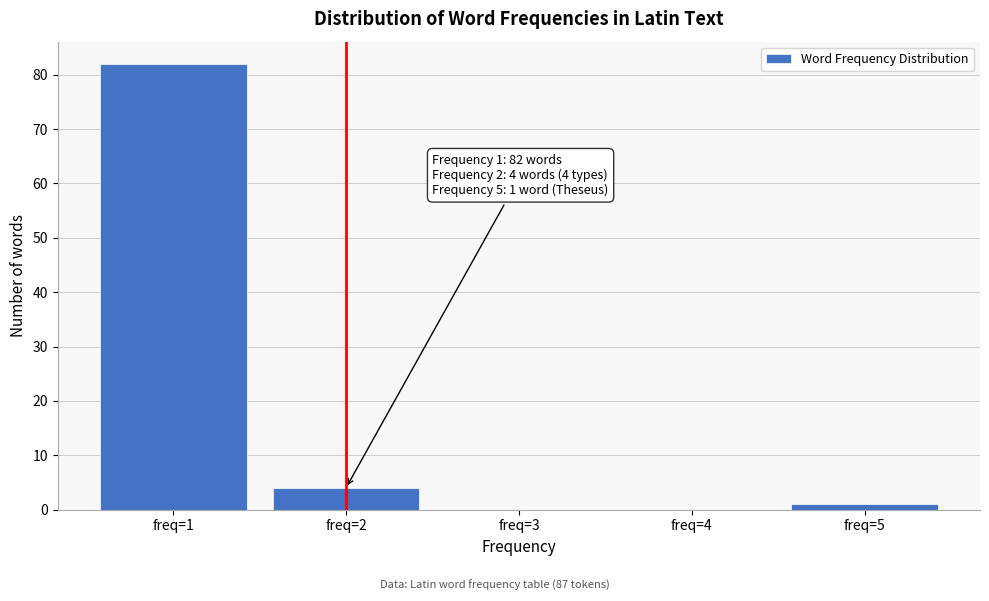

Reading left to right, what are all the values shown in this chart?

freq=1=82	freq=2=4	freq=3=0	freq=4=0	freq=5=1